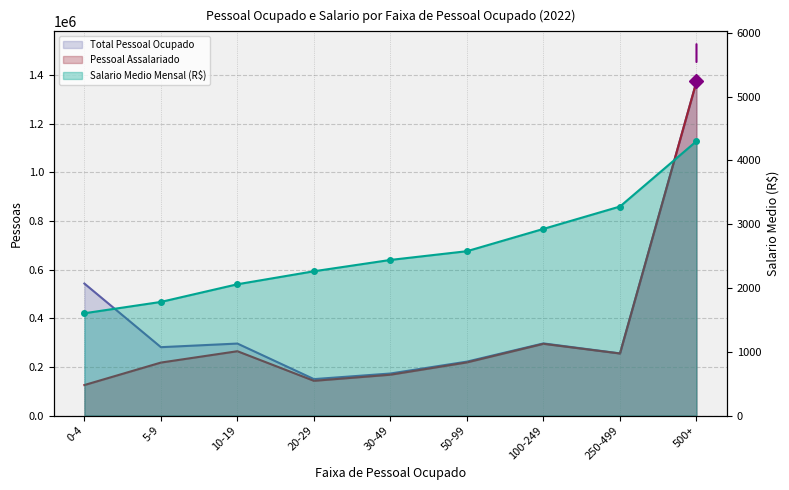

What is the lowest value of the Total Pessoal Ocupado series?

149835.0